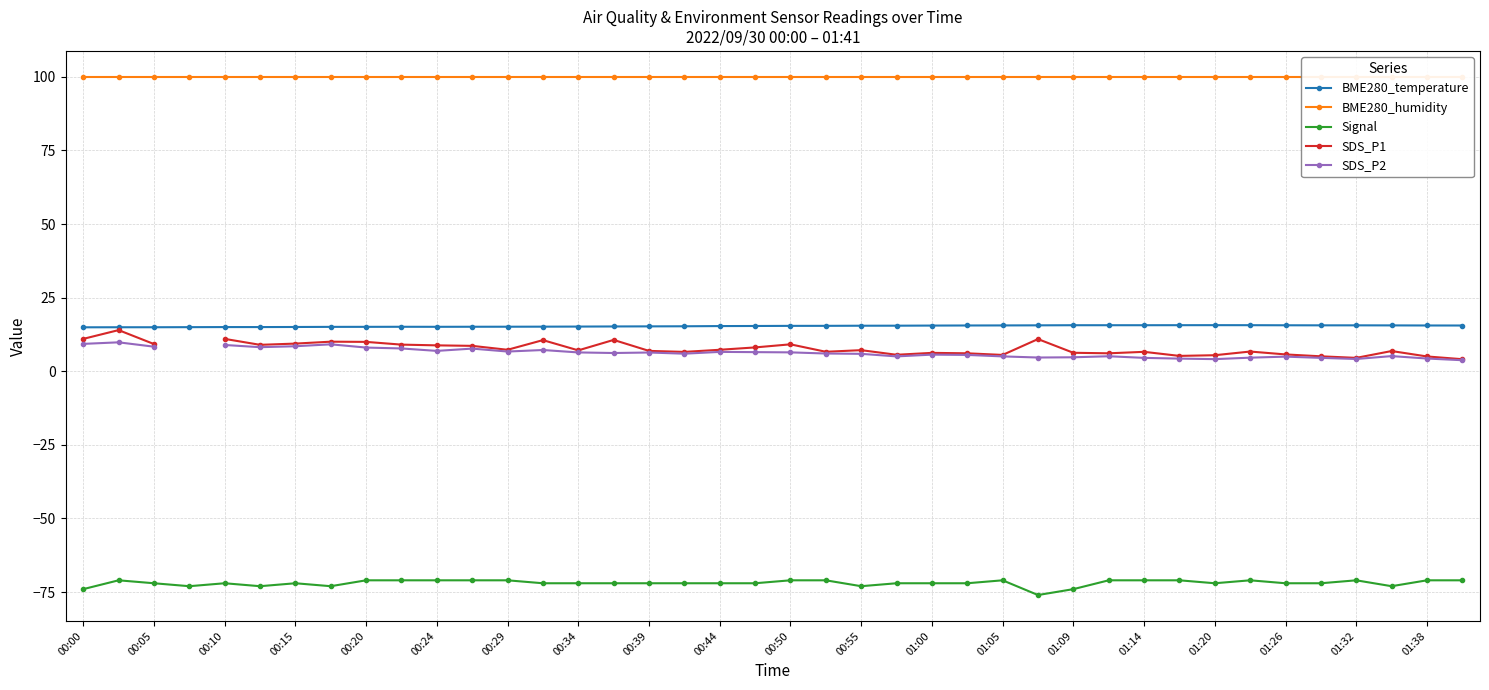

True or false: Signal and BME280_temperature cross at least once.

False